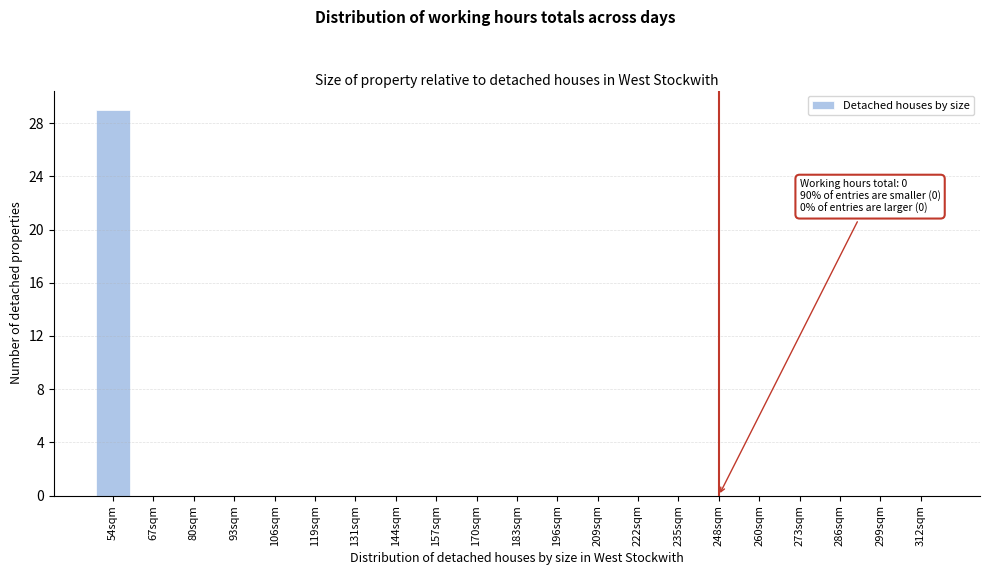

Reading left to right, transcribe all the data shown in this chart.

54sqm=29	67sqm=0	80sqm=0	93sqm=0	106sqm=0	119sqm=0	131sqm=0	144sqm=0	157sqm=0	170sqm=0	183sqm=0	196sqm=0	209sqm=0	222sqm=0	235sqm=0	248sqm=0	260sqm=0	273sqm=0	286sqm=0	299sqm=0	312sqm=0